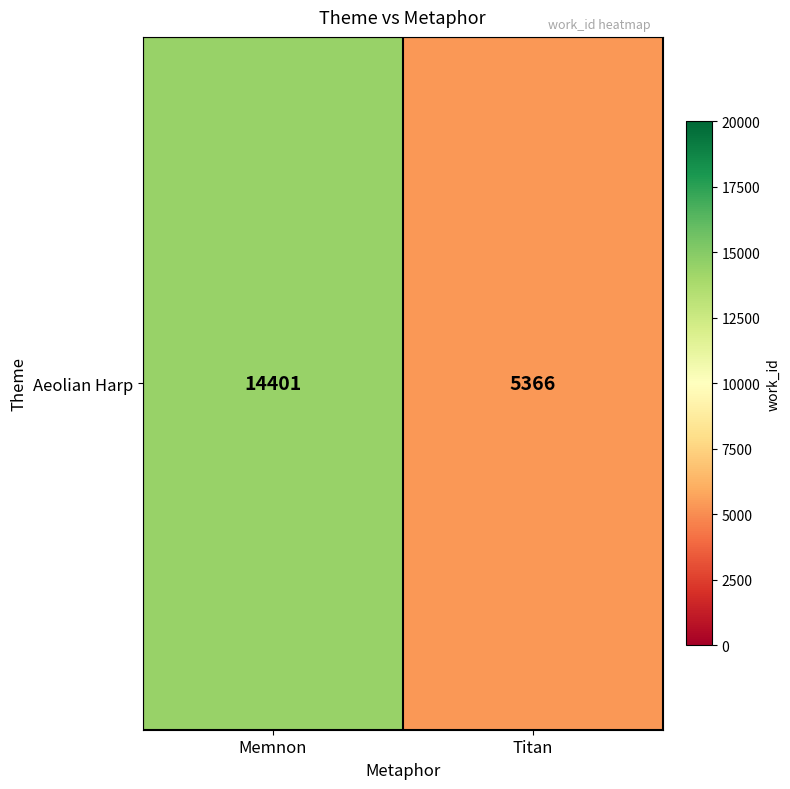

How many values are between 5366 and 14401?

2